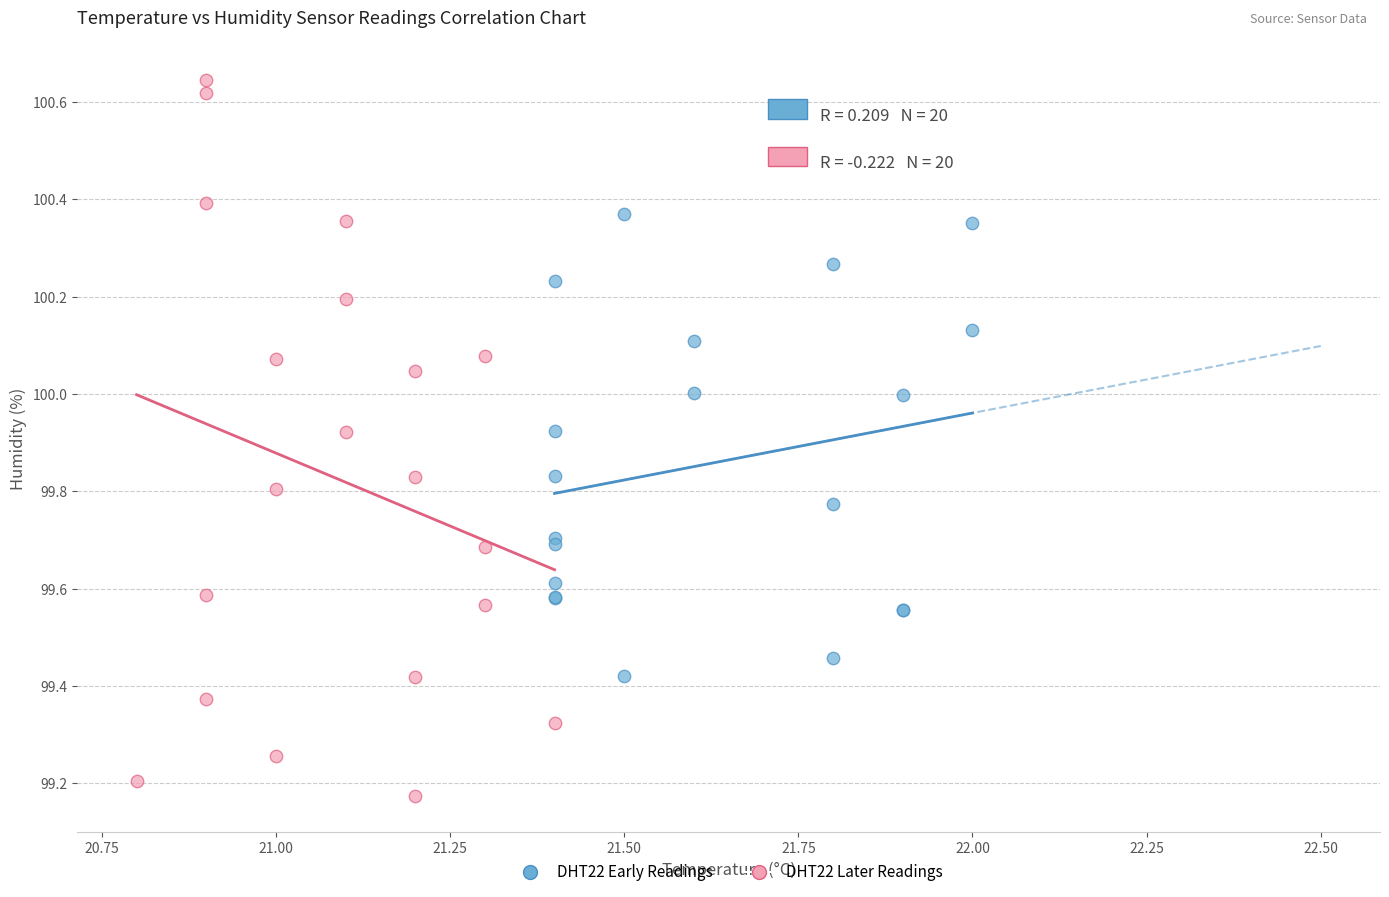

Which series has the widest spread of Y values?

DHT22 Later Readings